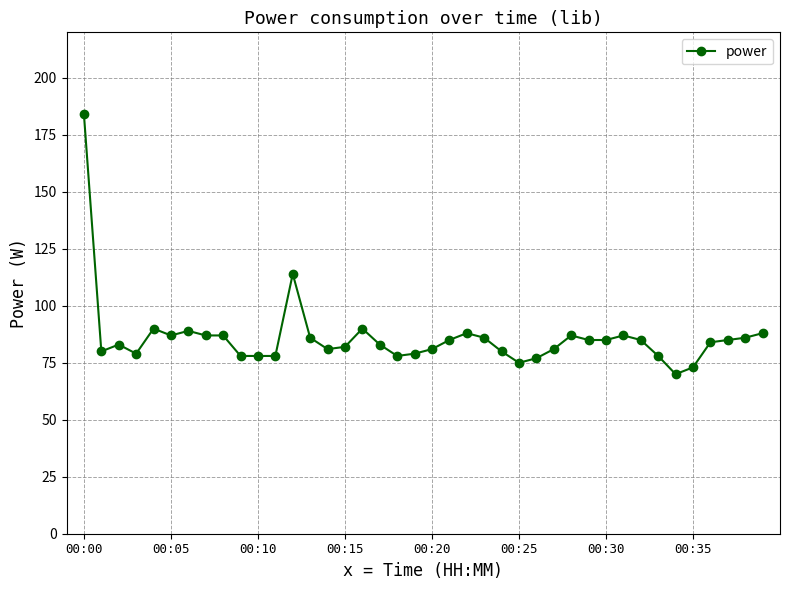

Does the chart display data point markers on the line(s)?

Yes